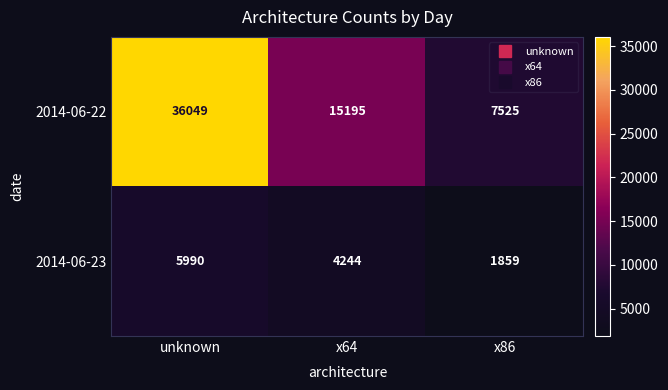

At which label does 2014-06-23 first exceed 4244?

unknown